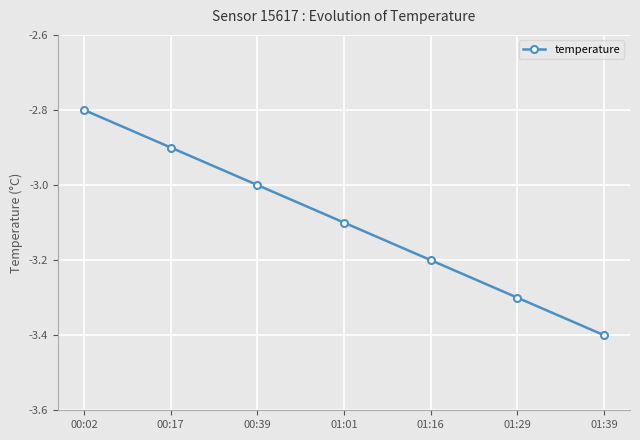

What is the change in value from 00:39 to 01:16?

-0.2